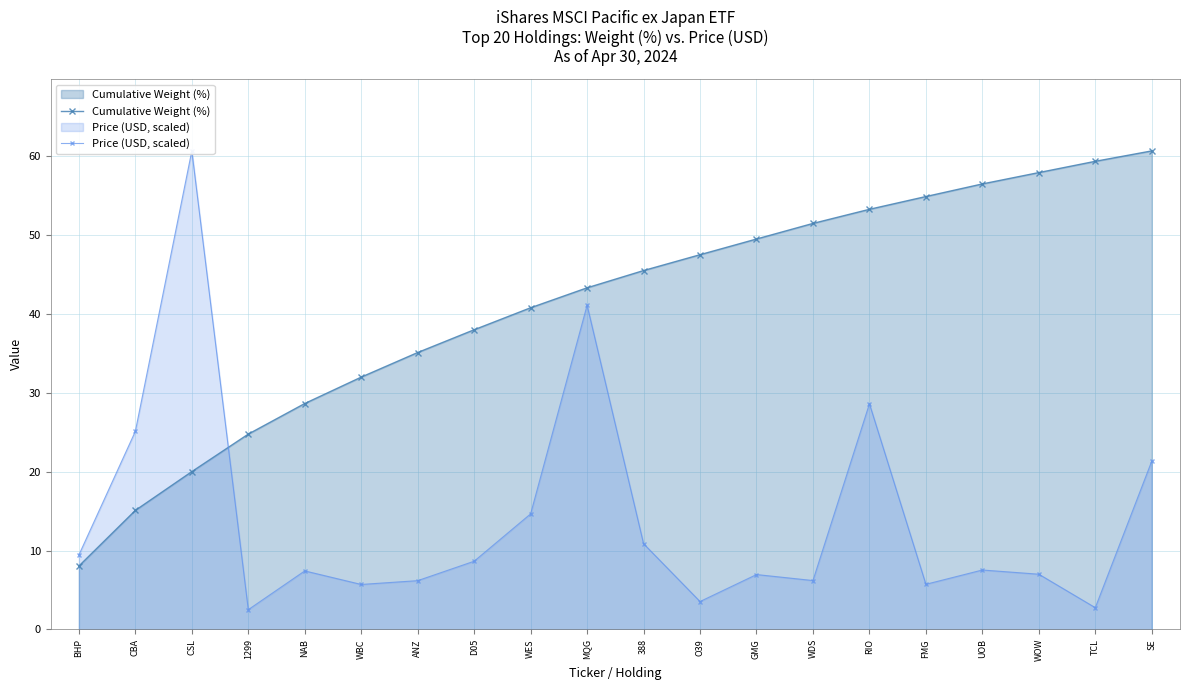

Reading left to right, what are all the values shown in this chart?

Cumulative Weight (%): BHP=8.0	CBA=15.1	CSL=20.0	1299=24.8	NAB=28.6	WBC=32.0	ANZ=35.1	D05=38.0	WES=40.8	MQG=43.3	388=45.5	O39=47.5	GMG=49.5	WDS=51.5	RIO=53.3	FMG=54.9	UOB=56.5	WOW=58.0	TCL=59.4	SE=60.7
Price (USD, scaled): BHP=9.4	CBA=25.1	CSL=60.7	1299=2.5	NAB=7.4	WBC=5.7	ANZ=6.2	D05=8.6	WES=14.6	MQG=41.1	388=10.9	O39=3.5	GMG=7.0	WDS=6.2	RIO=28.6	FMG=5.7	UOB=7.5	WOW=7.0	TCL=2.7	SE=21.3